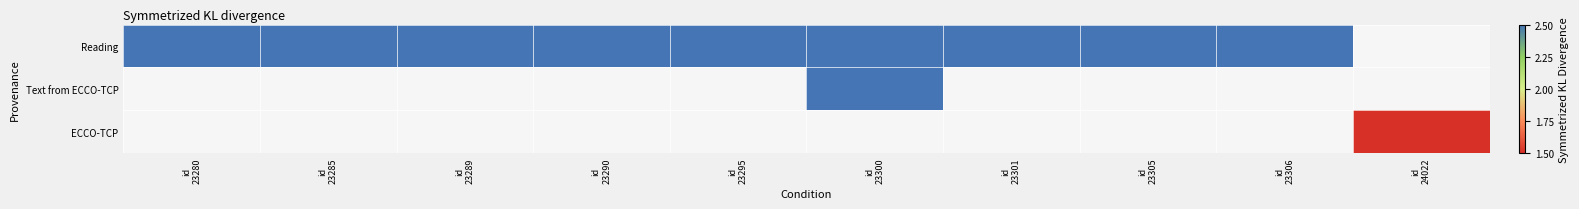

The value of Reading at id 23290 is 1.5. True or false?

False